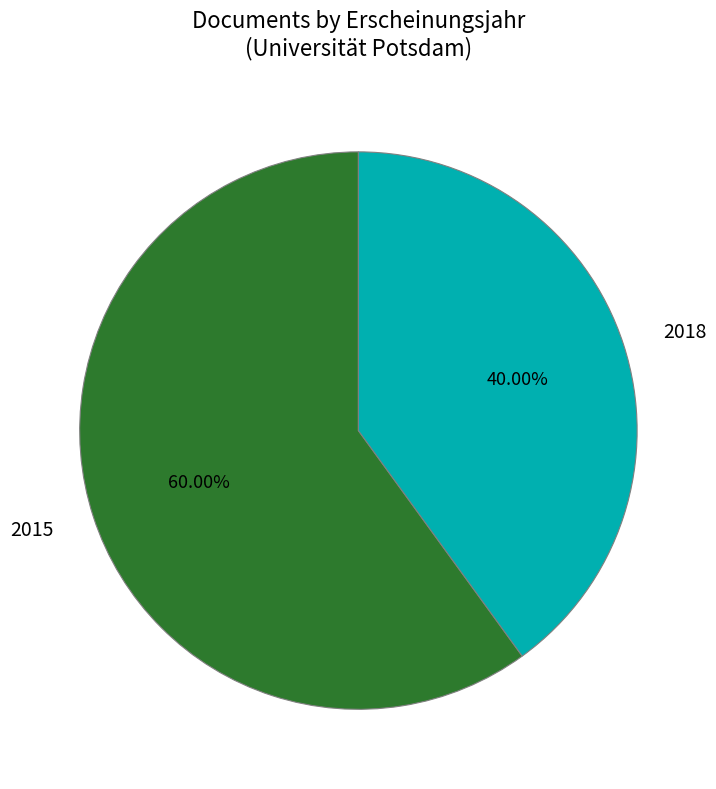

Between 2018 and 2015, which is larger?

2015